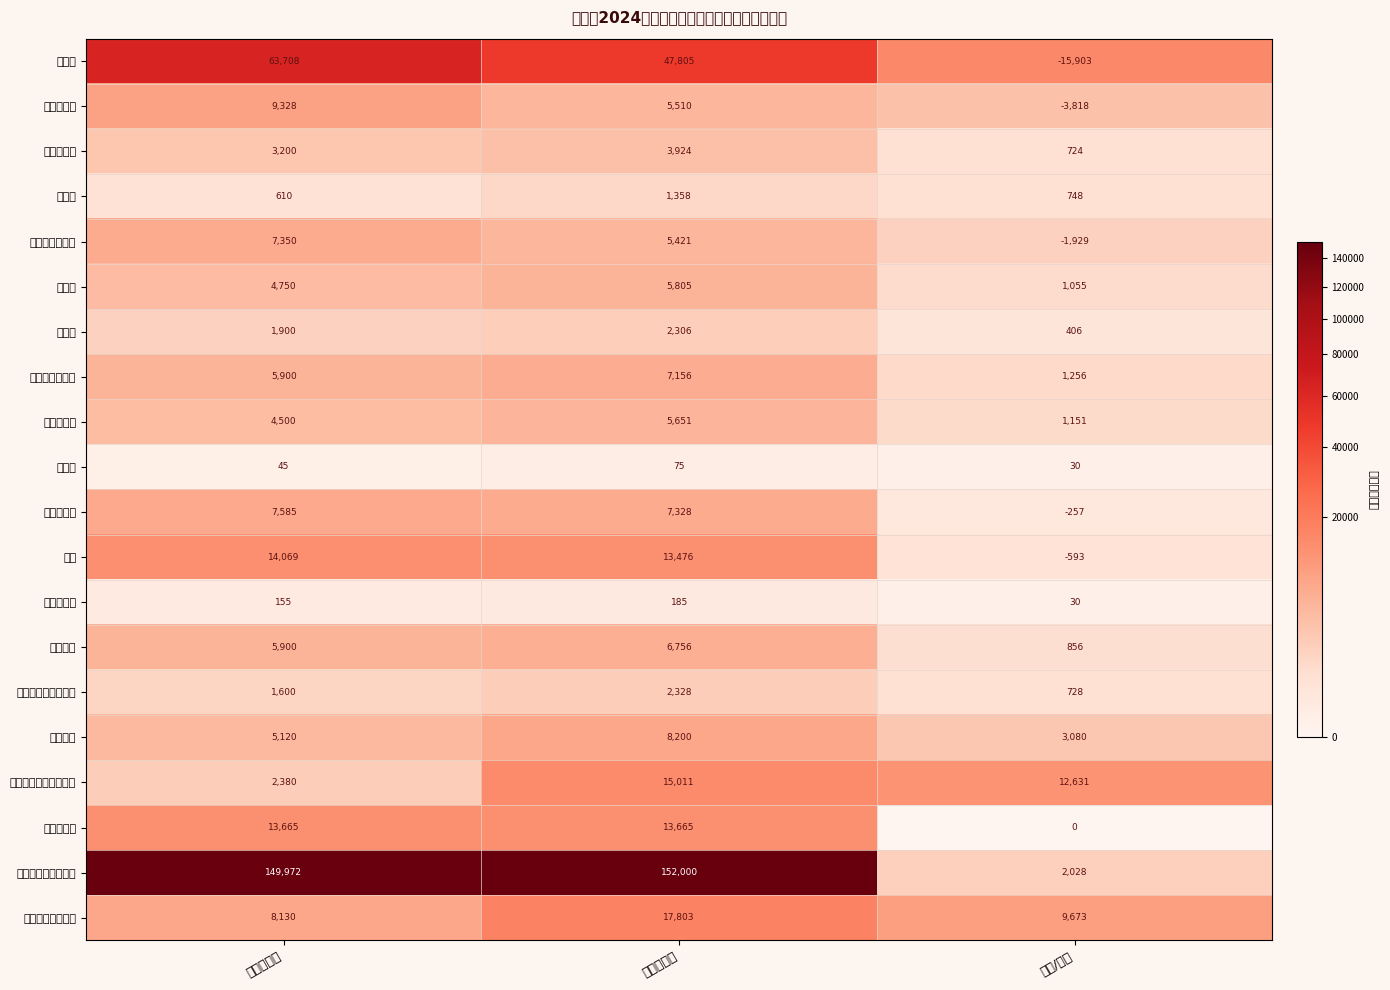

Rank the categories by 个人所得税 value from highest to lowest.

调整预算数, 年初预算数, 调增/调减